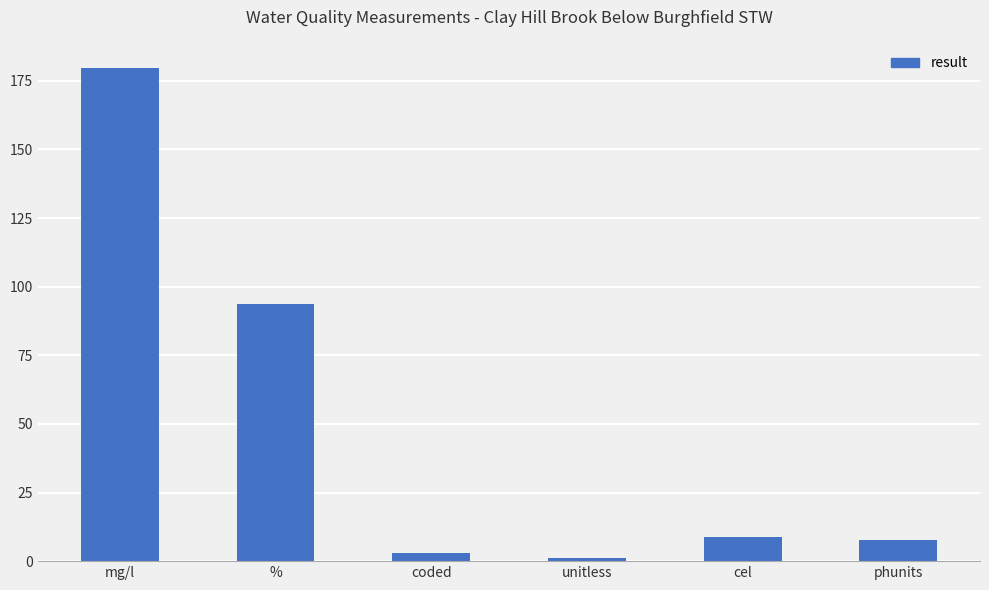

Which label corresponds to the largest value in the chart?

mg/l